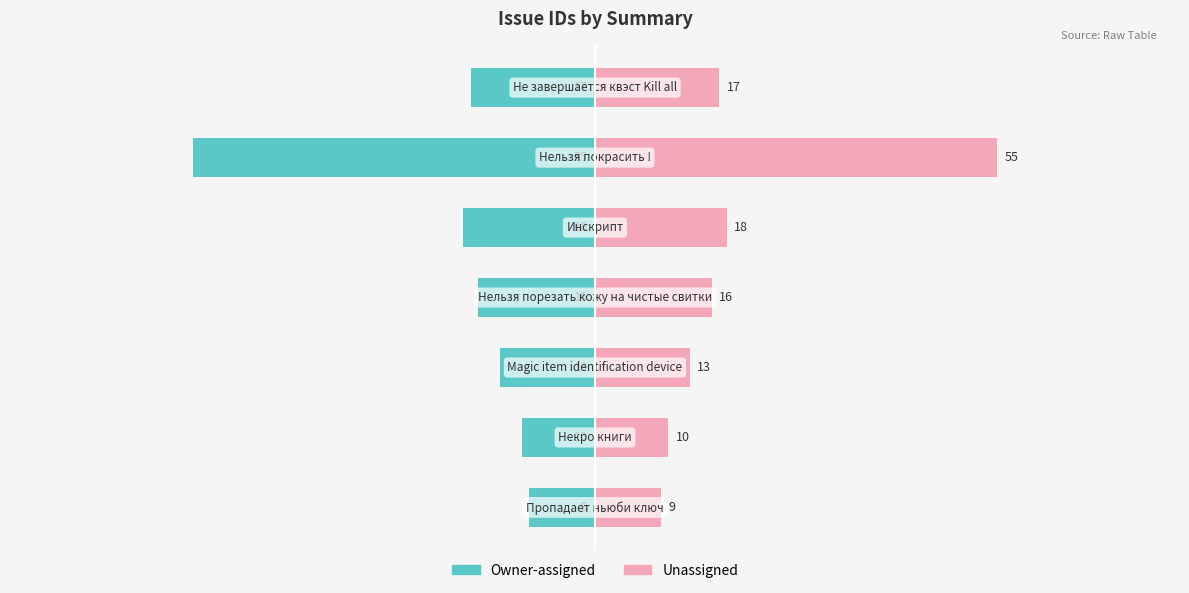

Rank the series by their average value, from lowest to highest.

Owner-assigned, Unassigned